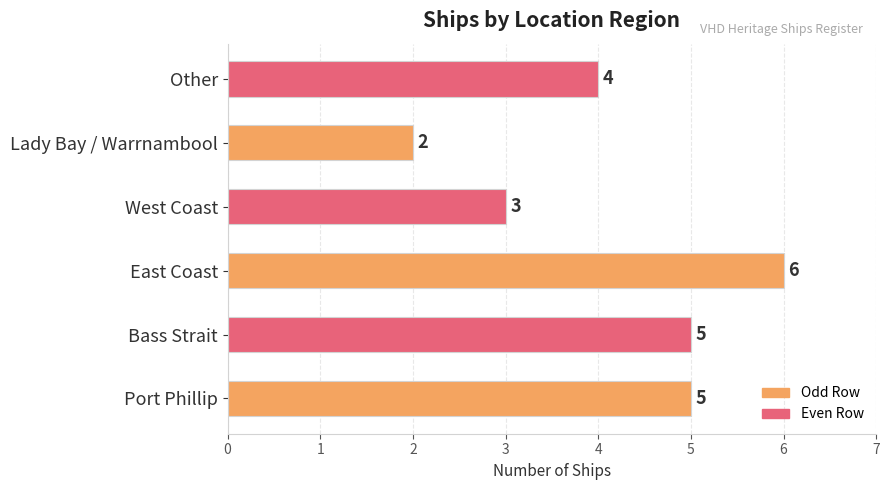

At which category does the chart reach its peak across all series?

East Coast